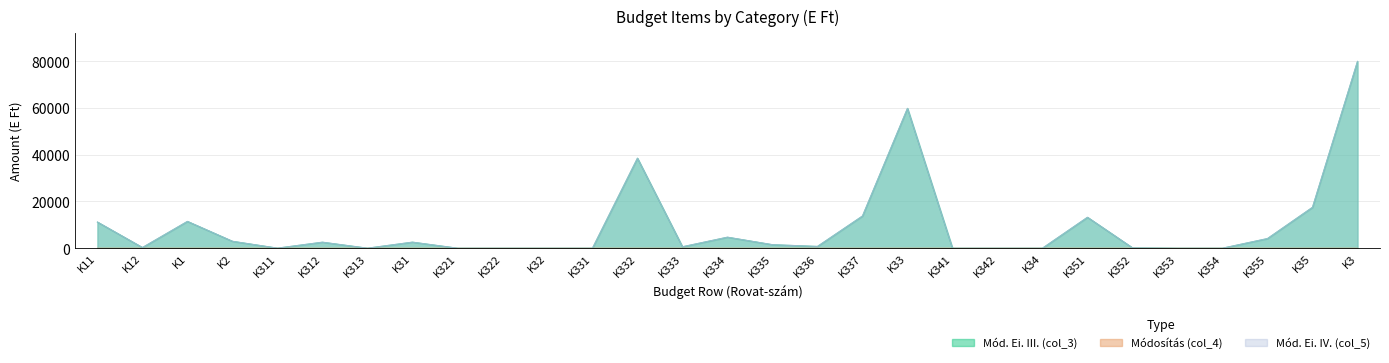

At which label does Mód. Ei. III. (col_3) reach its peak?

K3